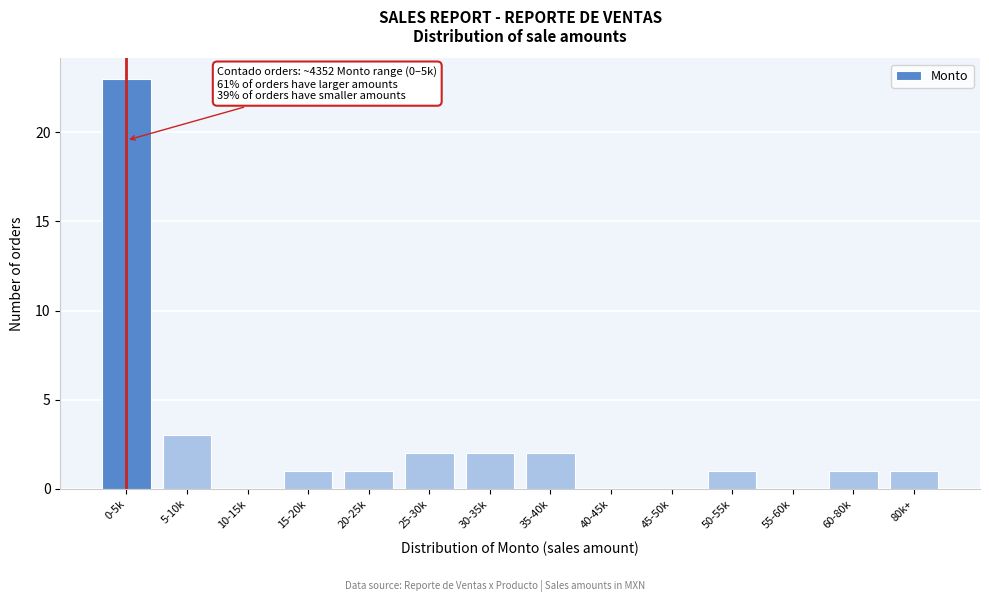

Reading right to left, transcribe all the data shown in this chart.

80k+=1	60-80k=1	55-60k=0	50-55k=1	45-50k=0	40-45k=0	35-40k=2	30-35k=2	25-30k=2	20-25k=1	15-20k=1	10-15k=0	5-10k=3	0-5k=23